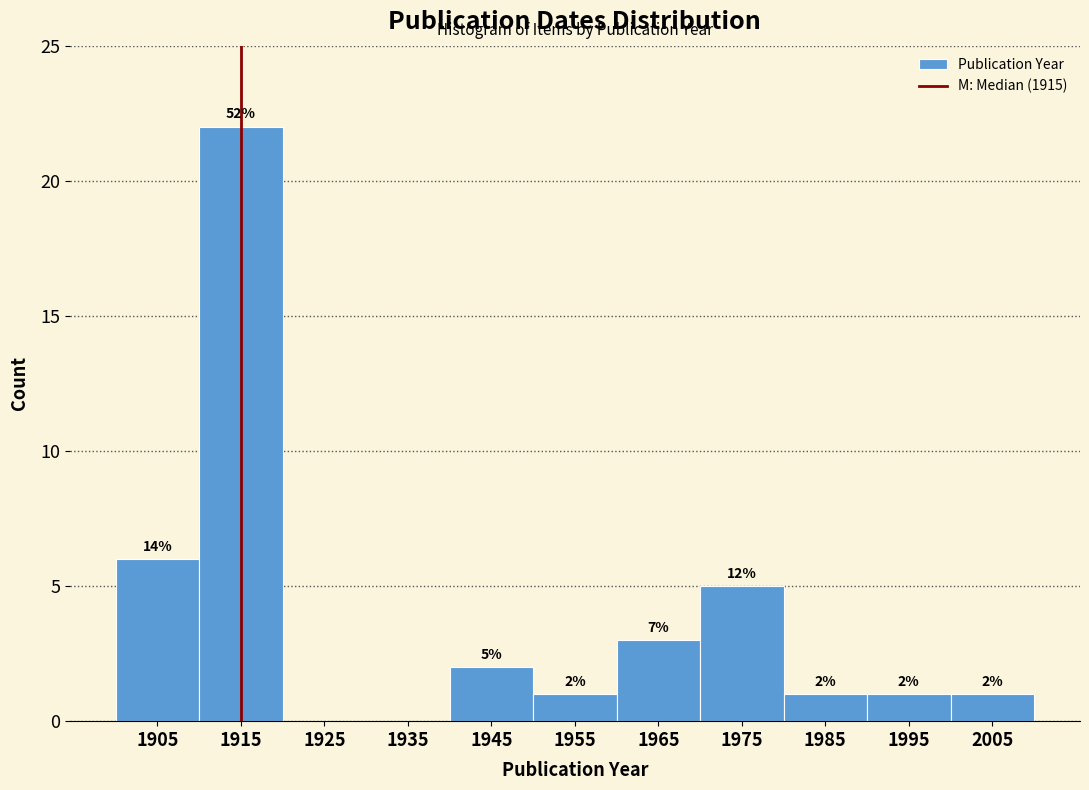

Over which range of the x-axis is the bar tallest?

1910 to 1920